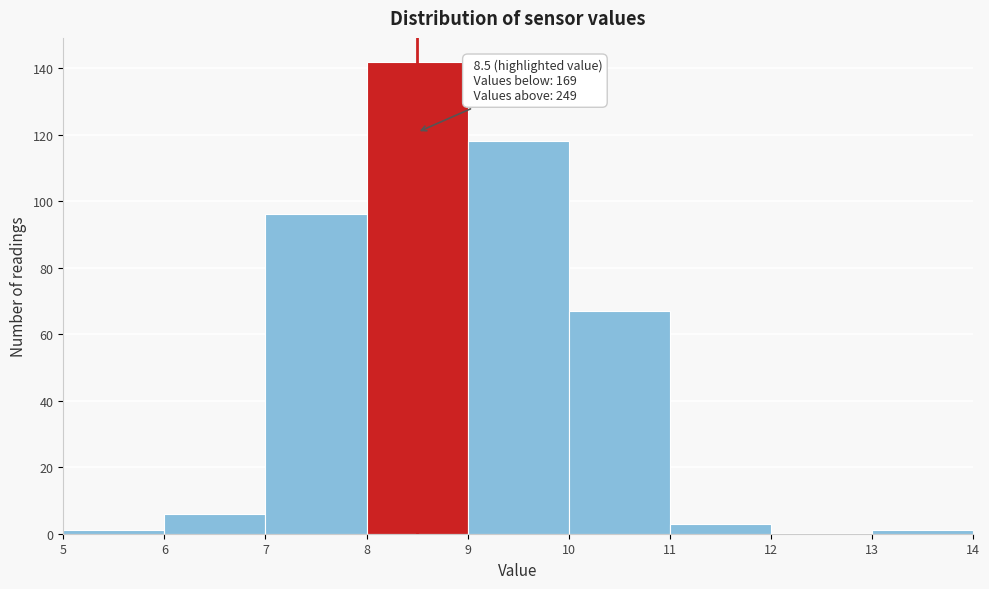

Over which range of the x-axis is the bar tallest?

8 to 9